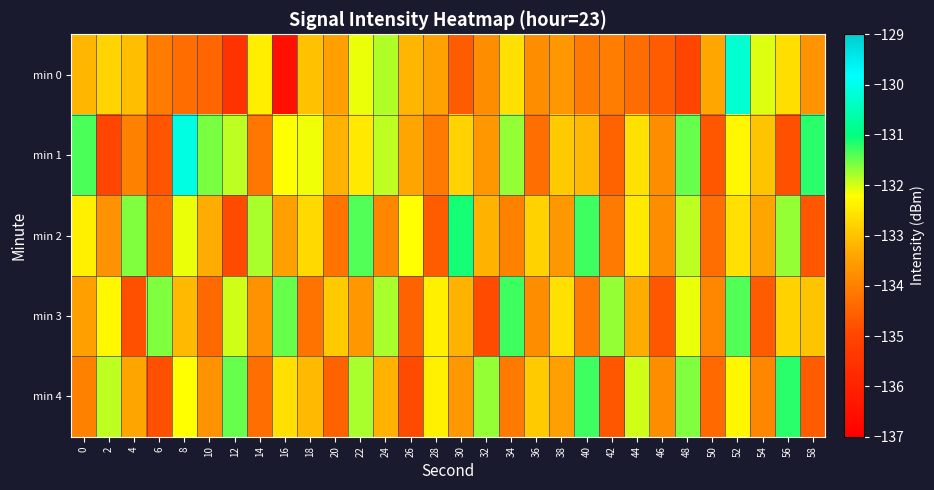

What is the difference between the highest and lowest values at 12?

4.0